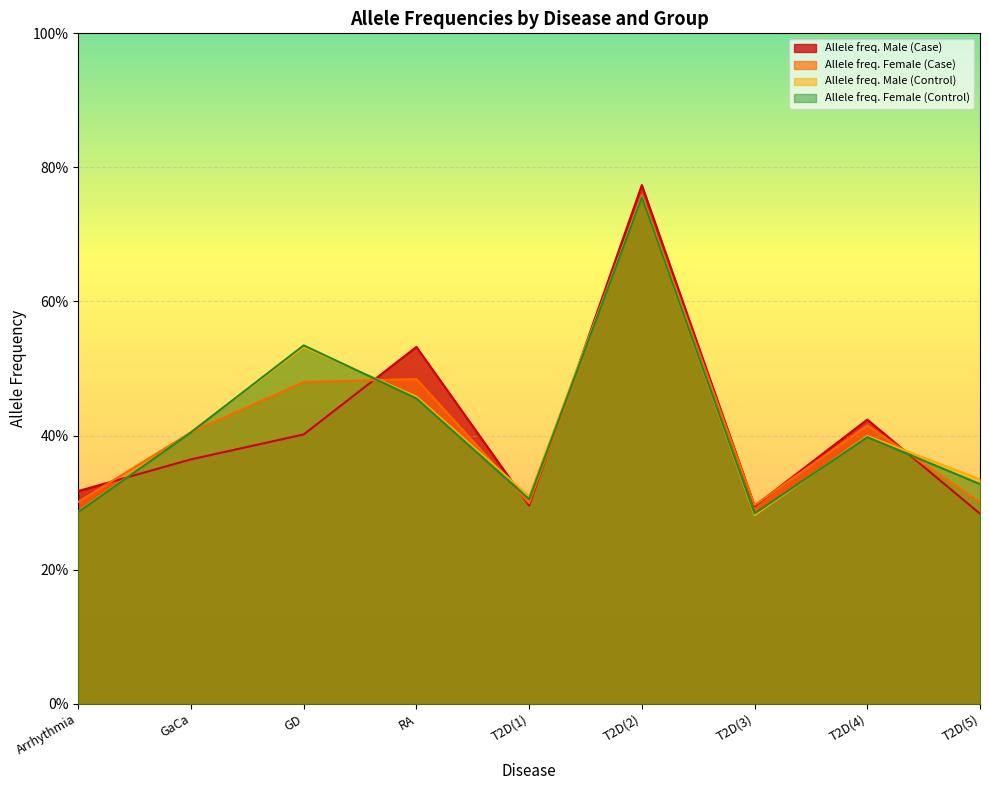

Which series changed the most between T2D(4) and T2D(5)?

Allele freq. Male (Case)